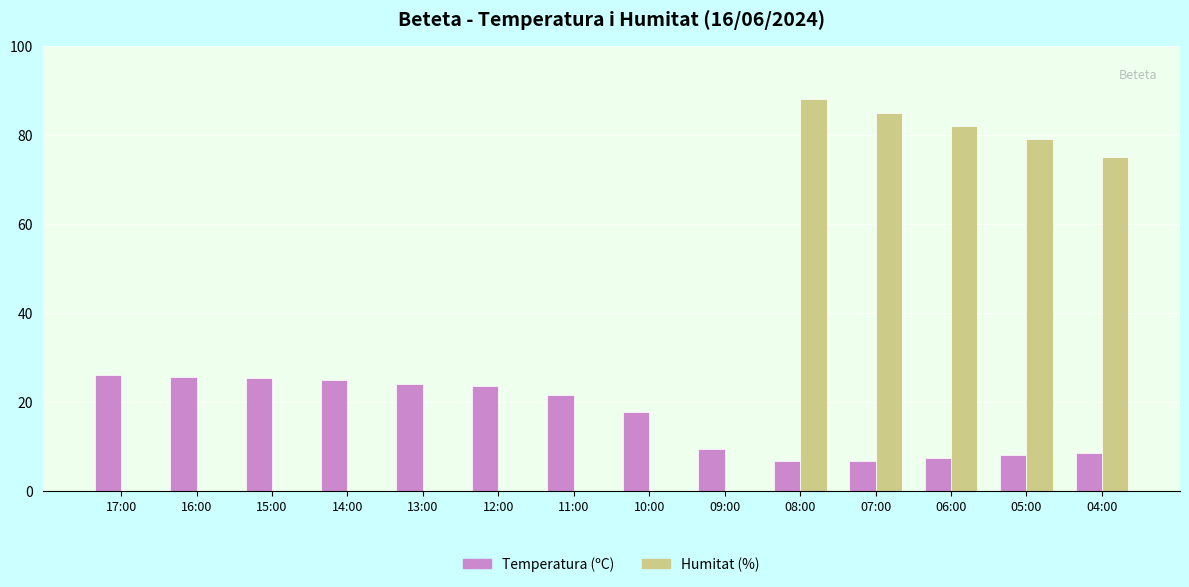

What is the average value of the Humitat (%) series?

29.2